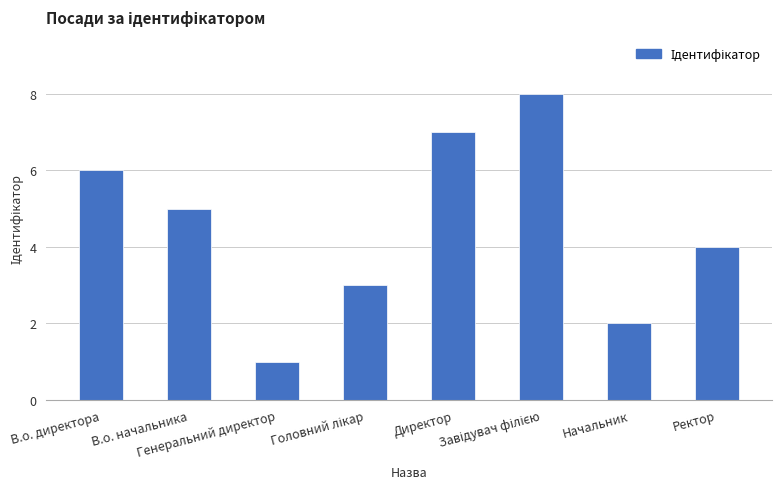

What is the minimum value shown in the chart?

1